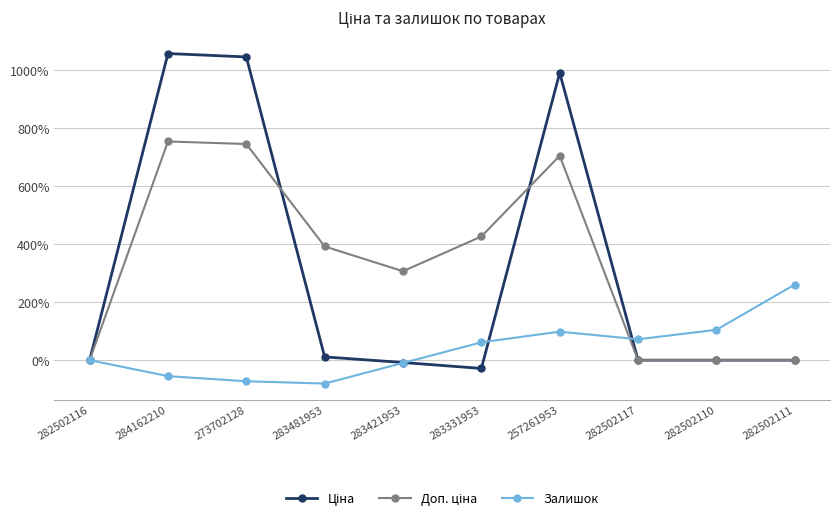

At how many categories does at least one series exceed 1053?

1